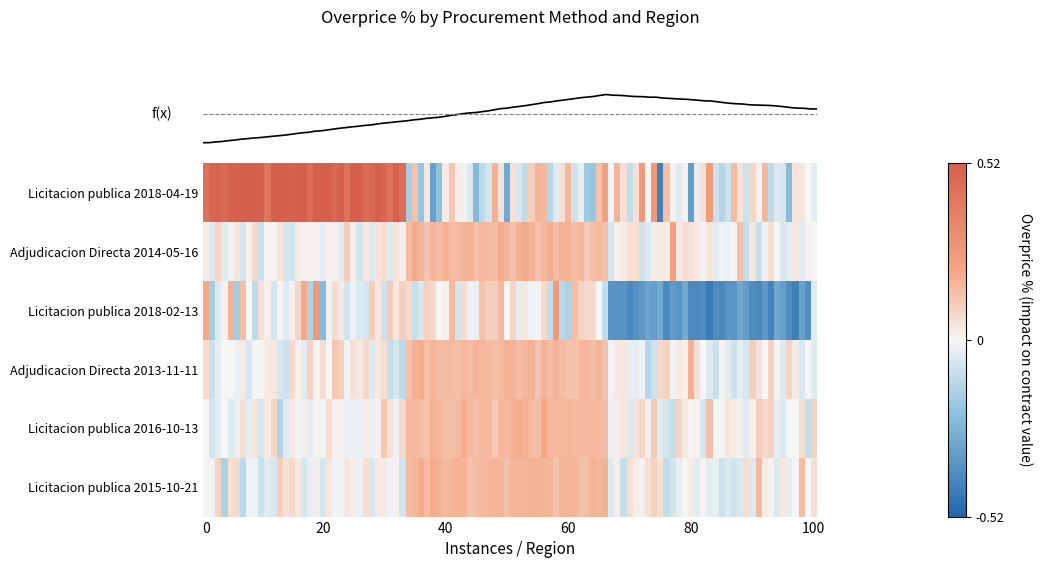

Rank the series by their maximum value, from lowest to highest.

Licitacion publica 2018-02-13, Adjudicacion Directa 2013-11-11, Licitacion publica 2016-10-13, Licitacion publica 2015-10-21, Adjudicacion Directa 2014-05-16, Licitacion publica 2018-04-19